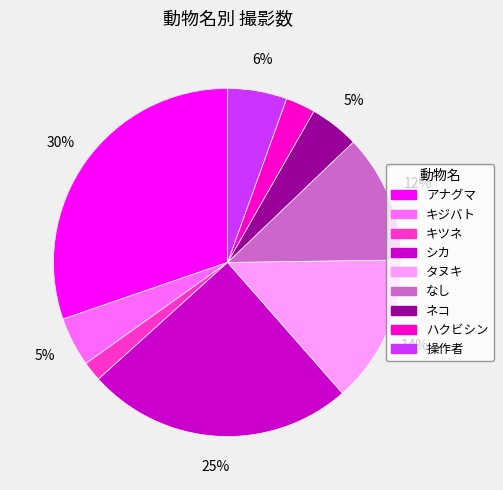

Is the sum of なし and 操作者 greater than half?

No